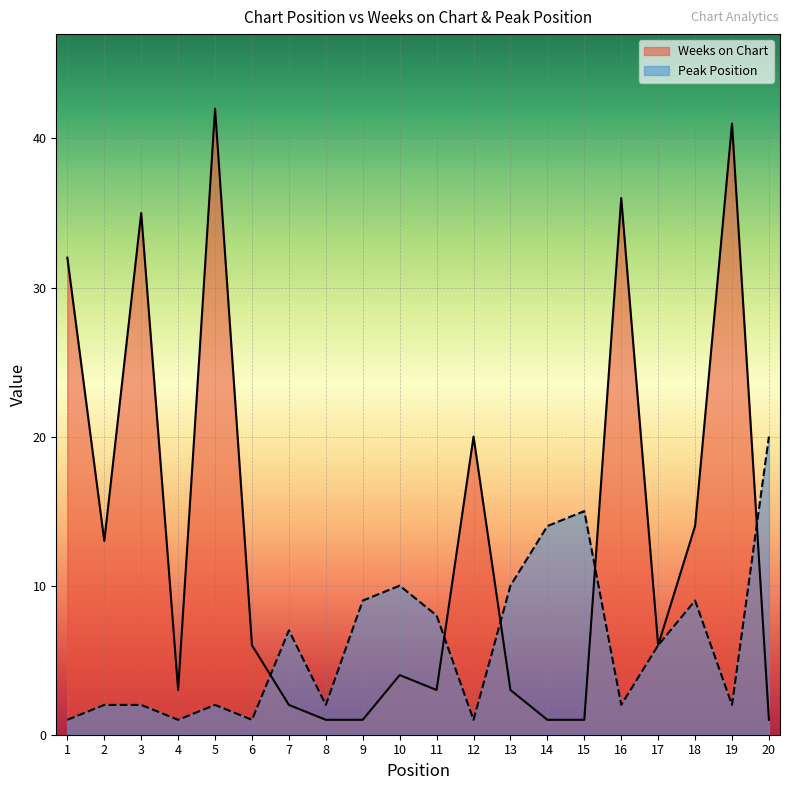

How many intersections are there between Peak Position and Weeks on Chart?

5